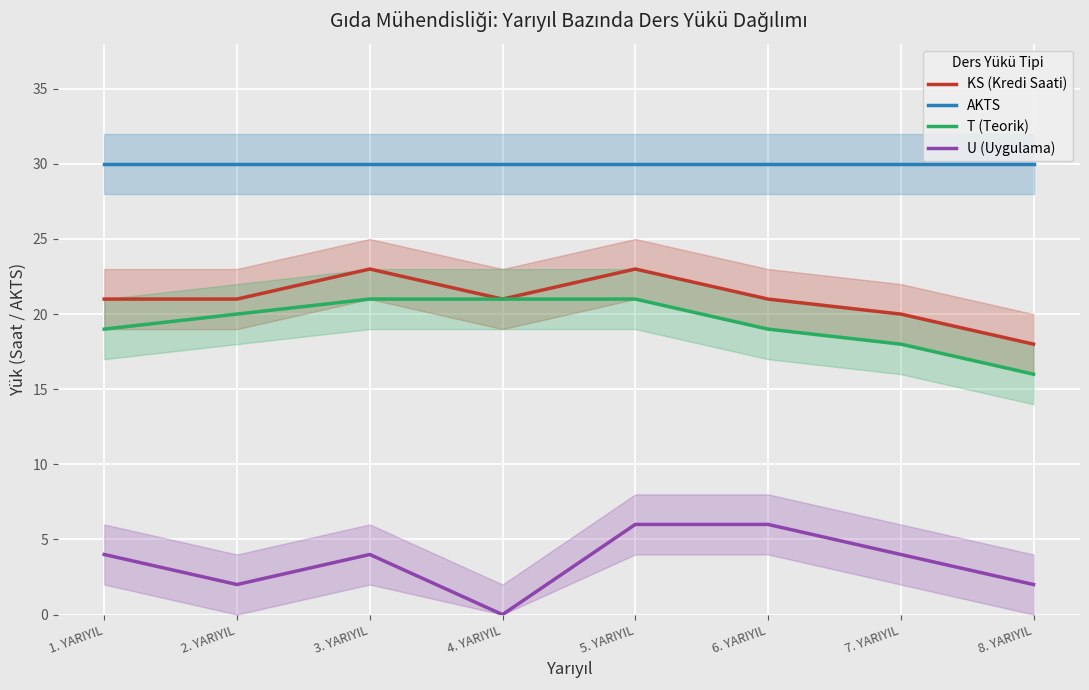

How many lines are shown in the chart?

4